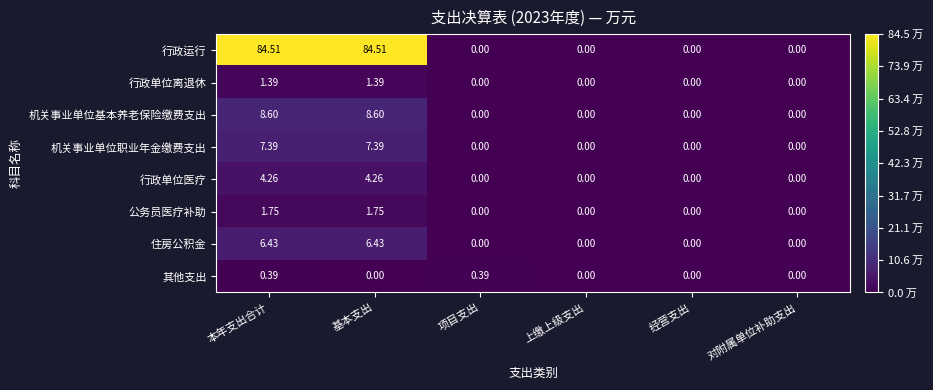

How many positive values does the 住房公积金 series have?

2